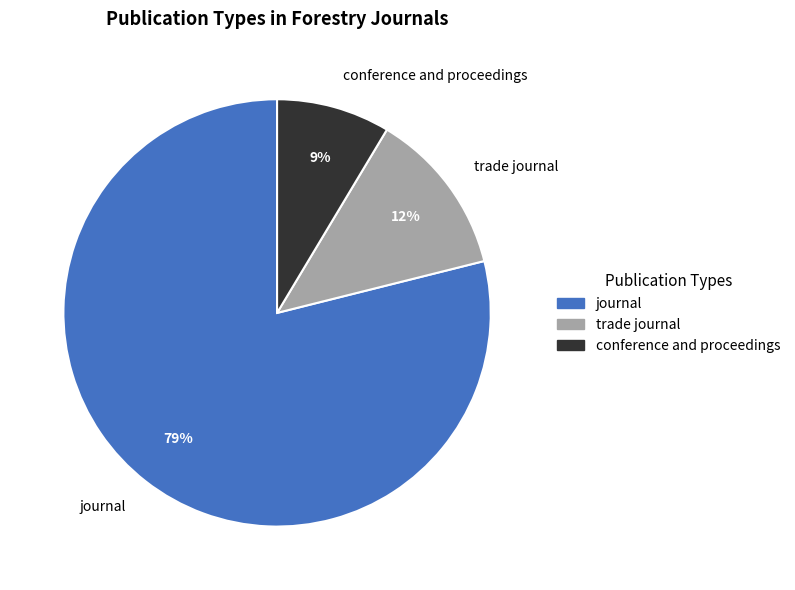

Does journal account for over 50% of the chart?

Yes